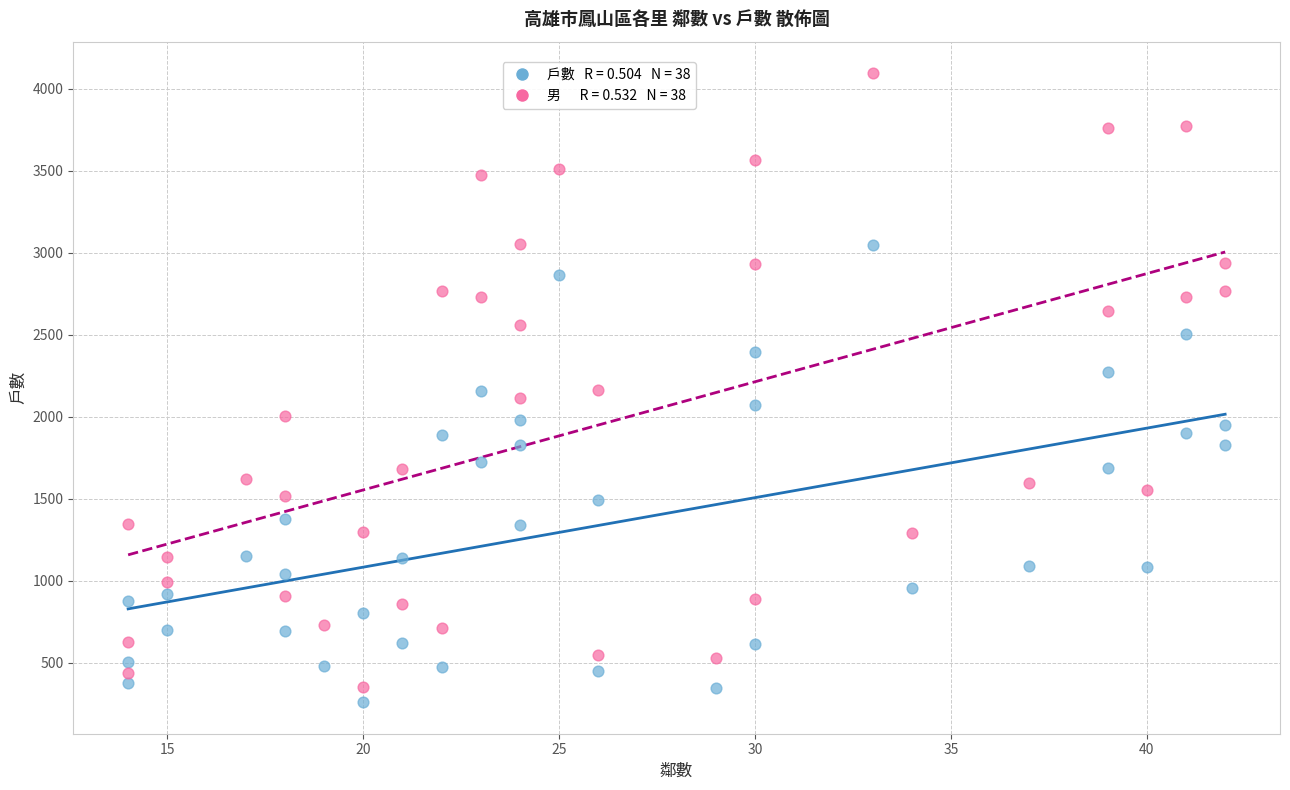

Across all data points, what is the range of X values (max minus min)?

28